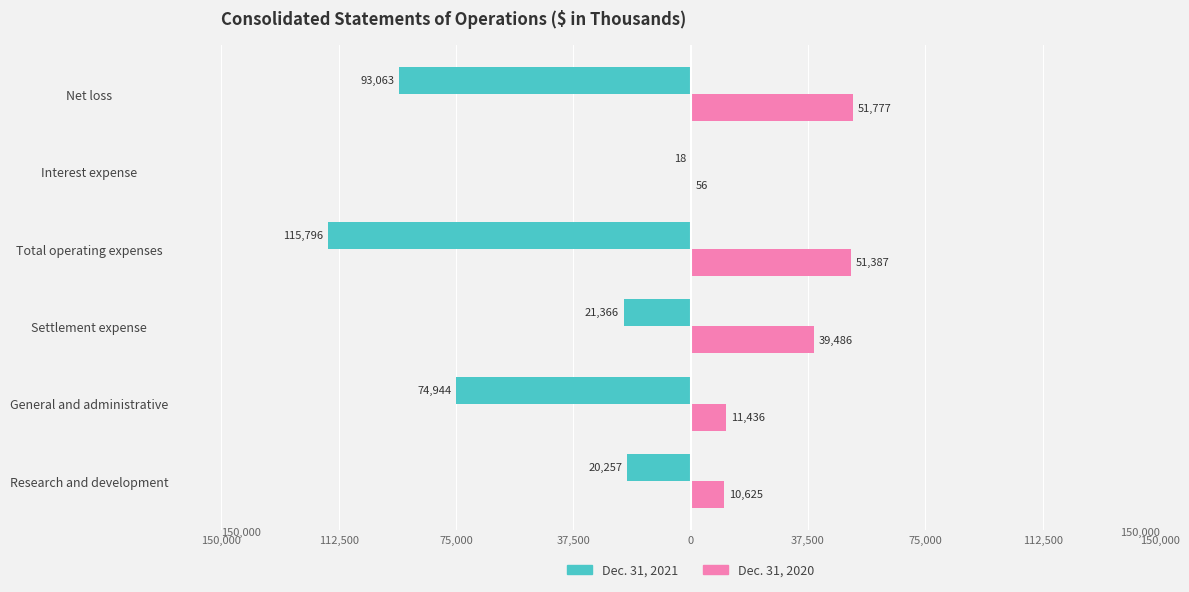

What are all the series names shown in the legend?

Dec. 31, 2021, Dec. 31, 2020